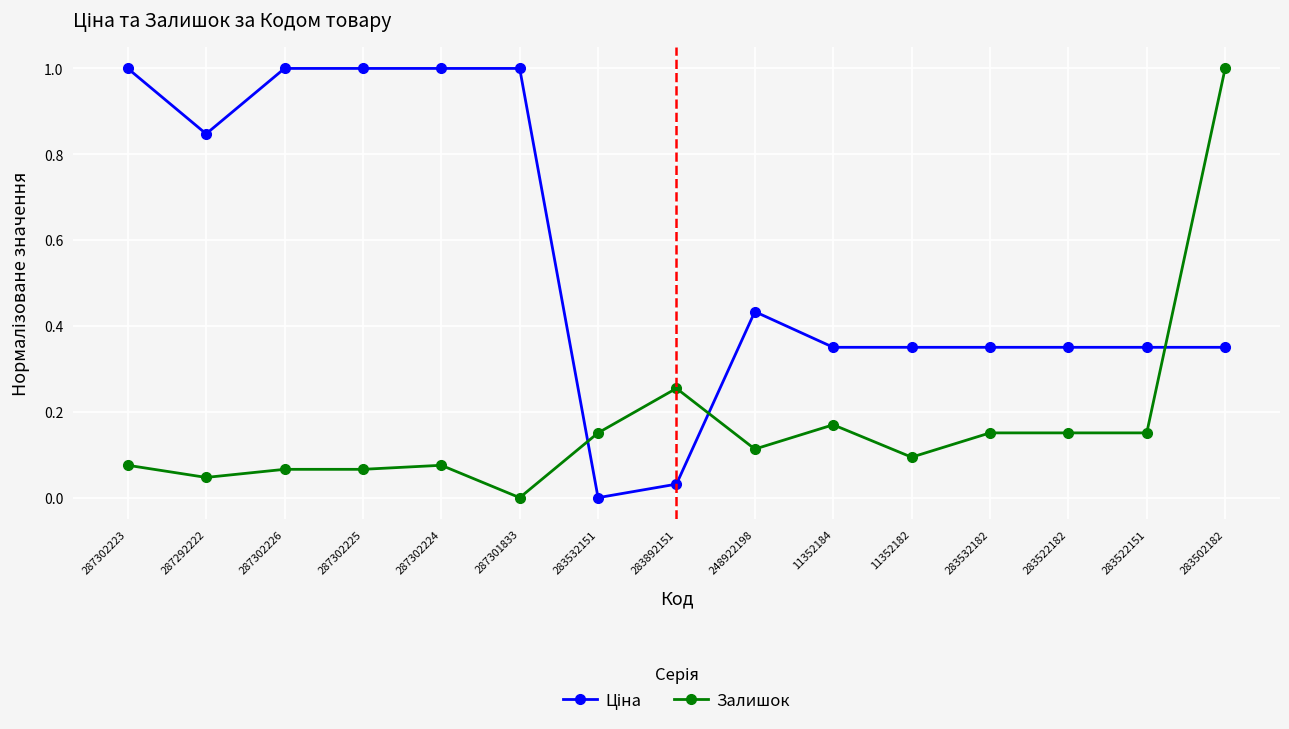

What is the total value across all series at 287302226?

1.1